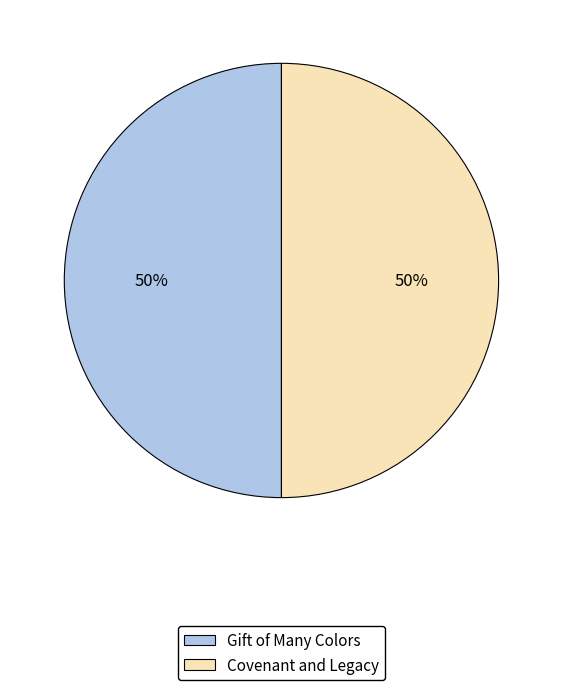

Is the sum of Covenant and Legacy and Gift of Many Colors greater than half?

Yes